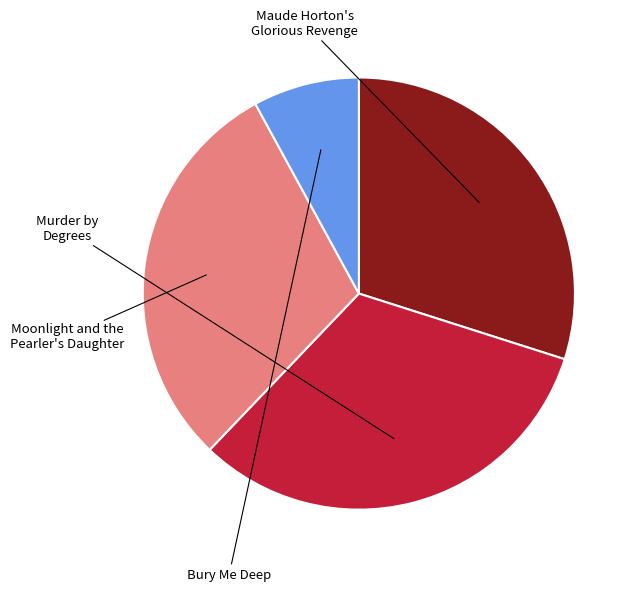

Does any single category account for the majority?

No